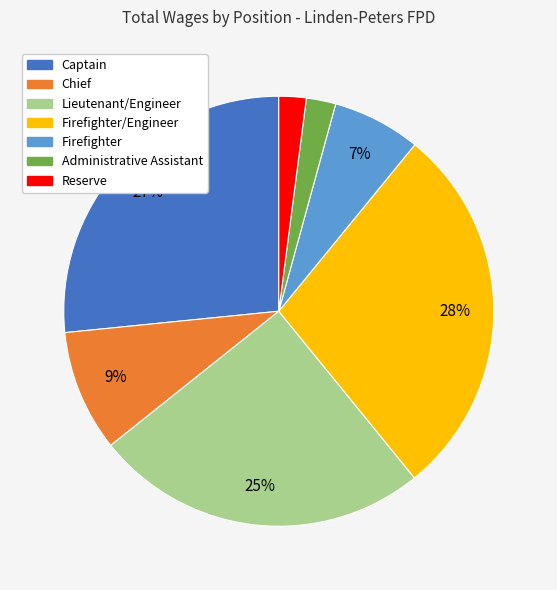

Is it true that Administrative Assistant is 2% of the pie?

True